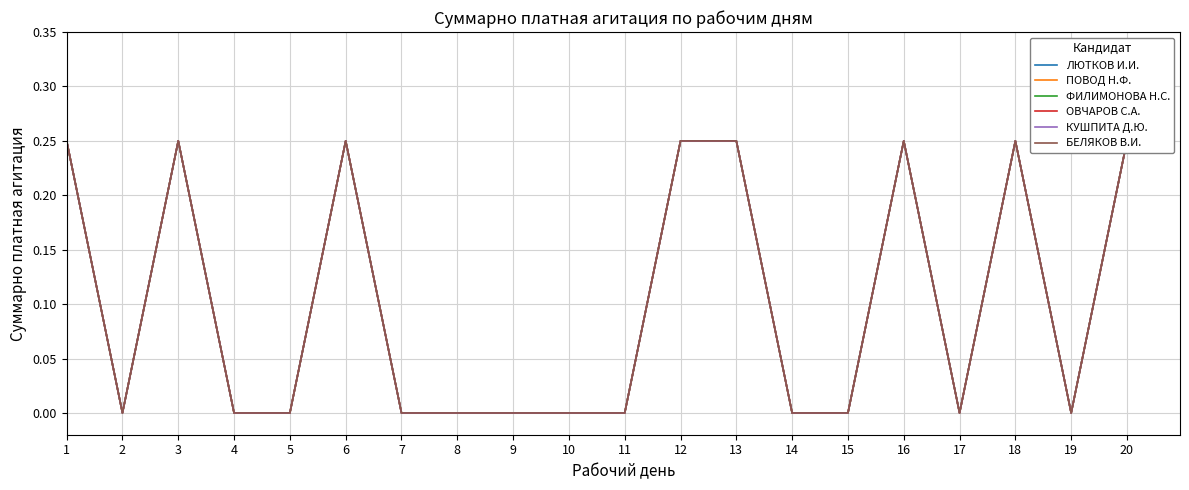

Does the chart display data point markers on the line(s)?

No